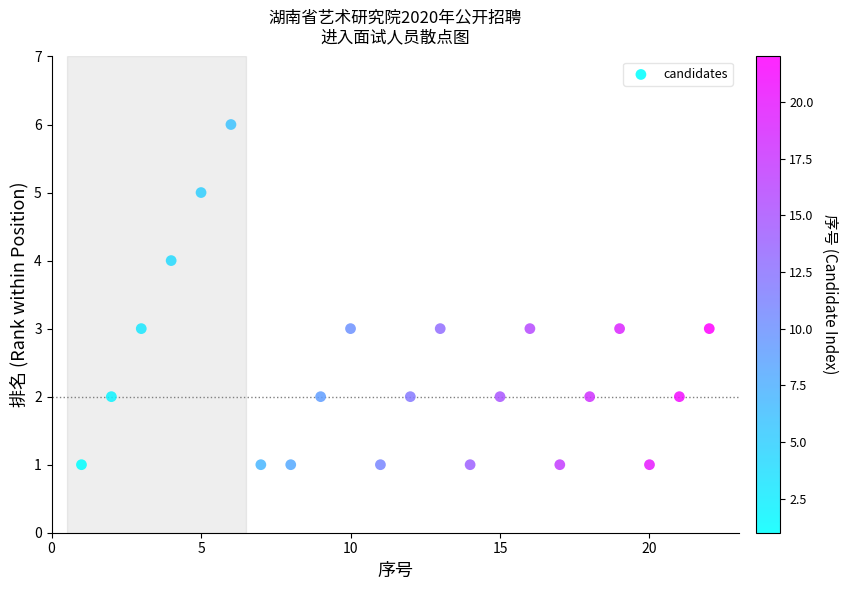

What is the range of Y values (max minus min)?

5